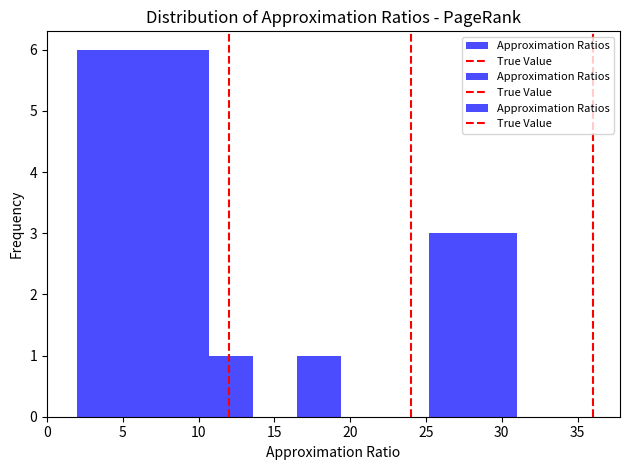

What is the height of the bar covering 25.2 to 28.1 on the x-axis? Neither the bar edges nor the heights are printed on the chart, so give them approximately, as read against the axes.

3